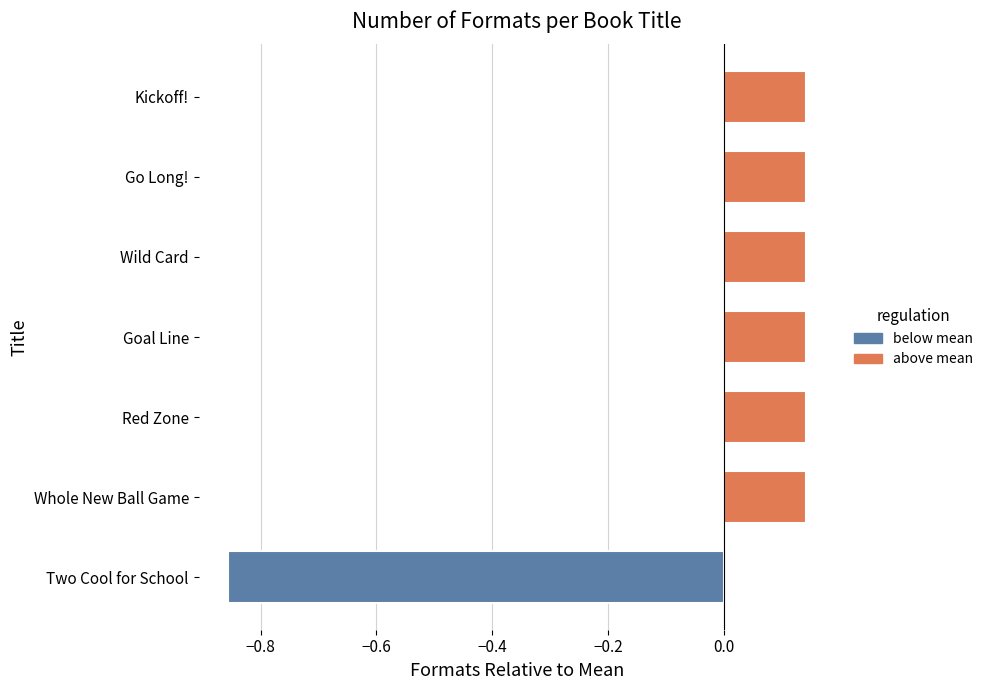

True or false: the data shows 0.2 at Go Long!.

False